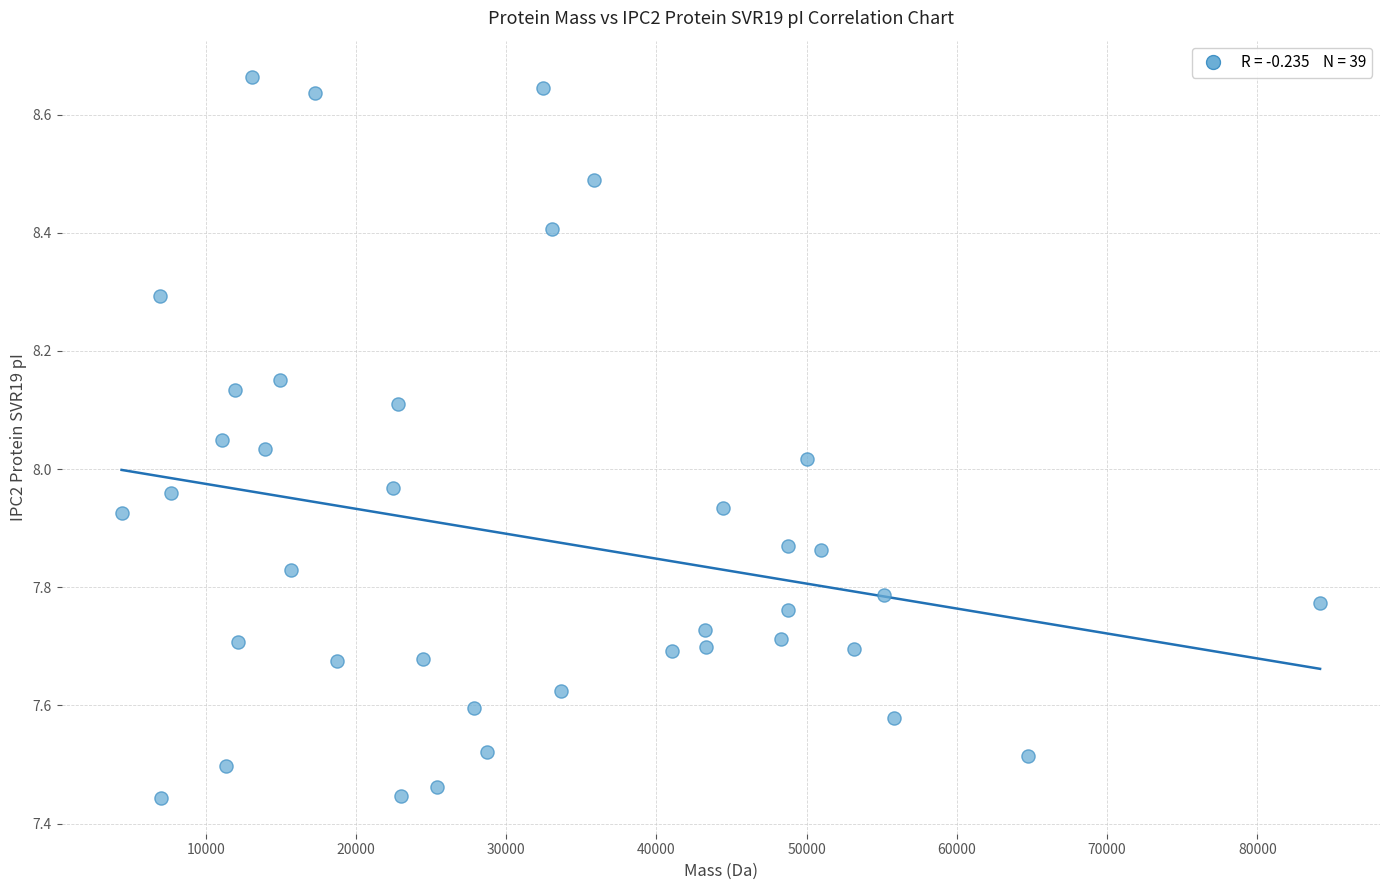

What is the range of Y values (max minus min)?

1.2